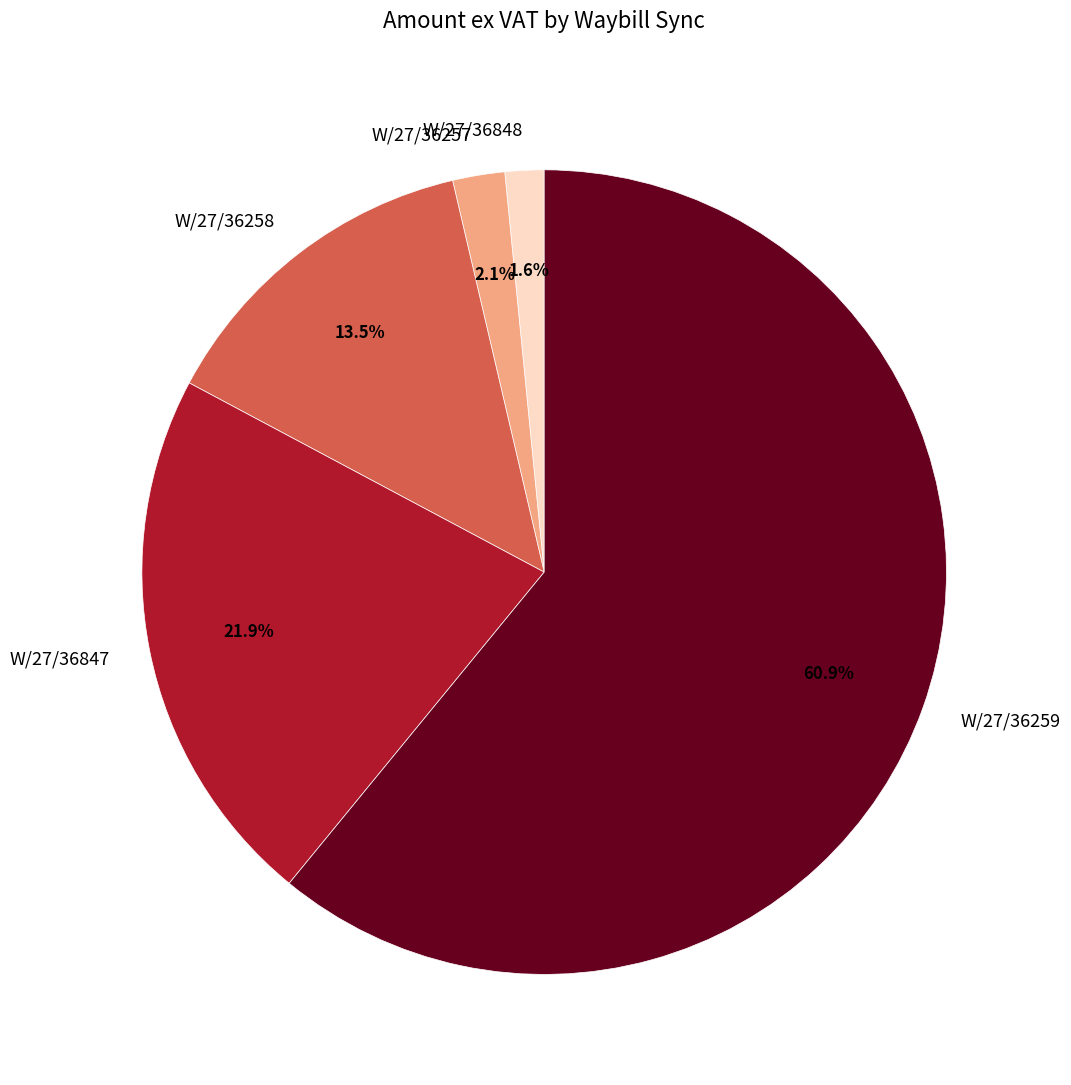

Is the sum of W/27/36847 and W/27/36259 greater than half?

Yes